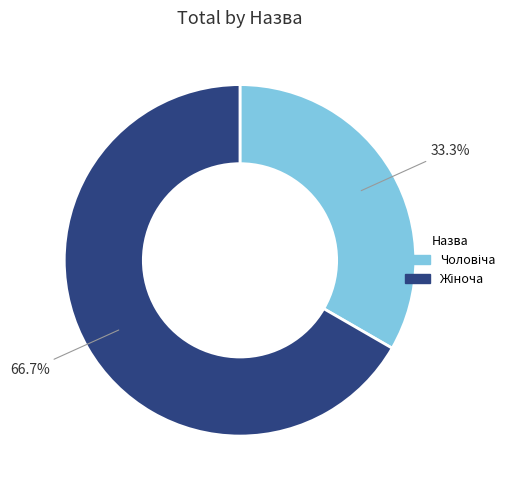

How many slices are in this pie chart?

2